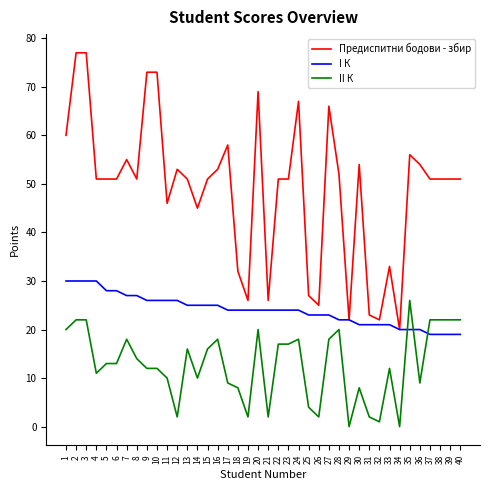

Which series has the largest total across all categories?

Предиспитни бодови - збир